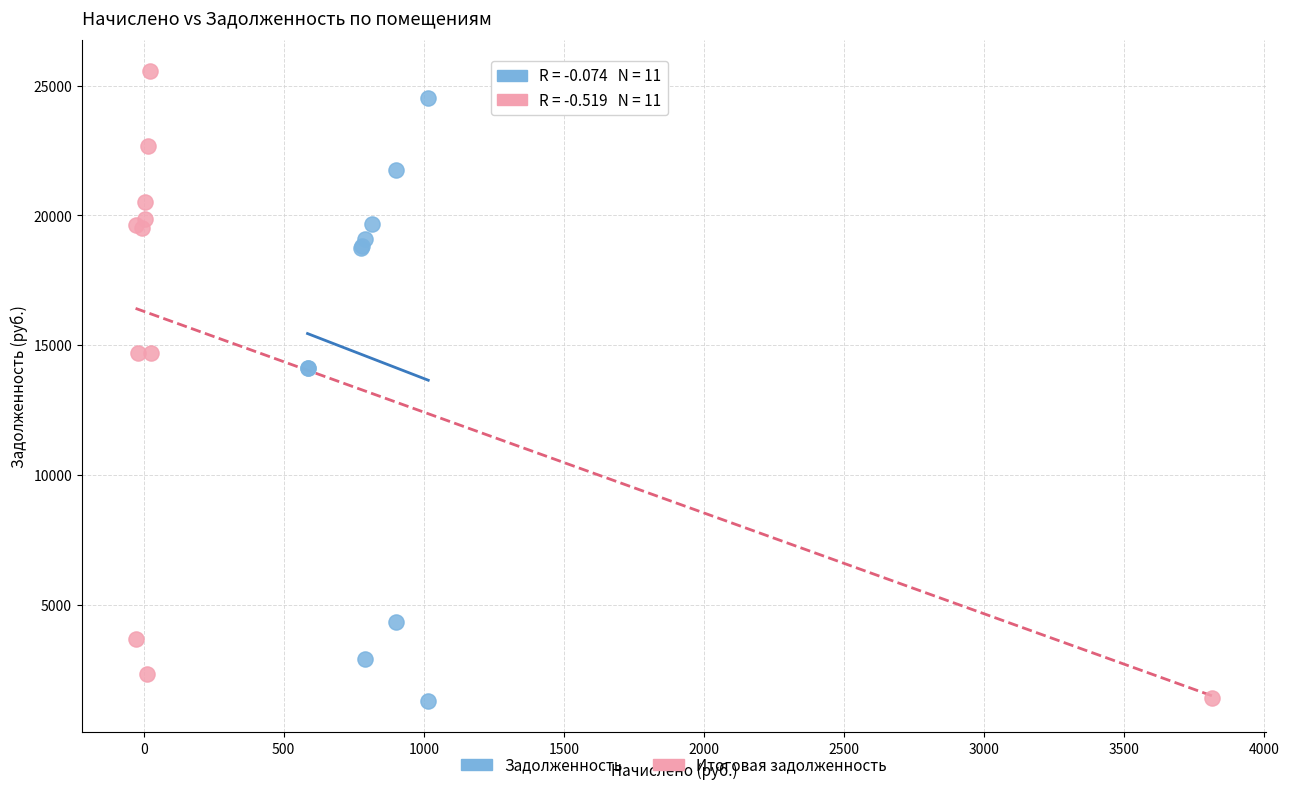

Which series reaches the maximum Y coordinate?

Итоговая задолженность